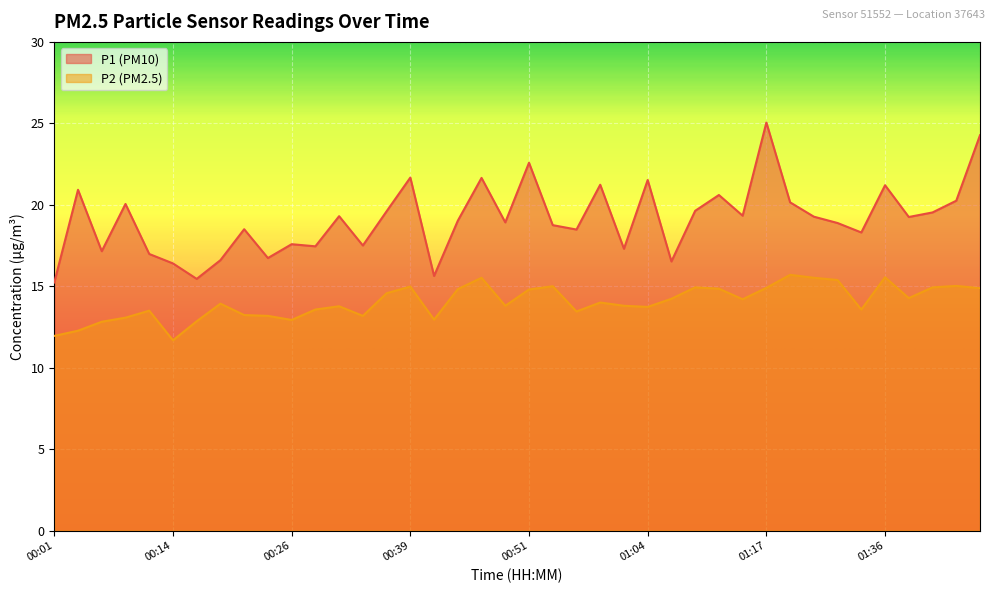

In P1, how many points are lower than both neighbors (excluding endpoints)?

13